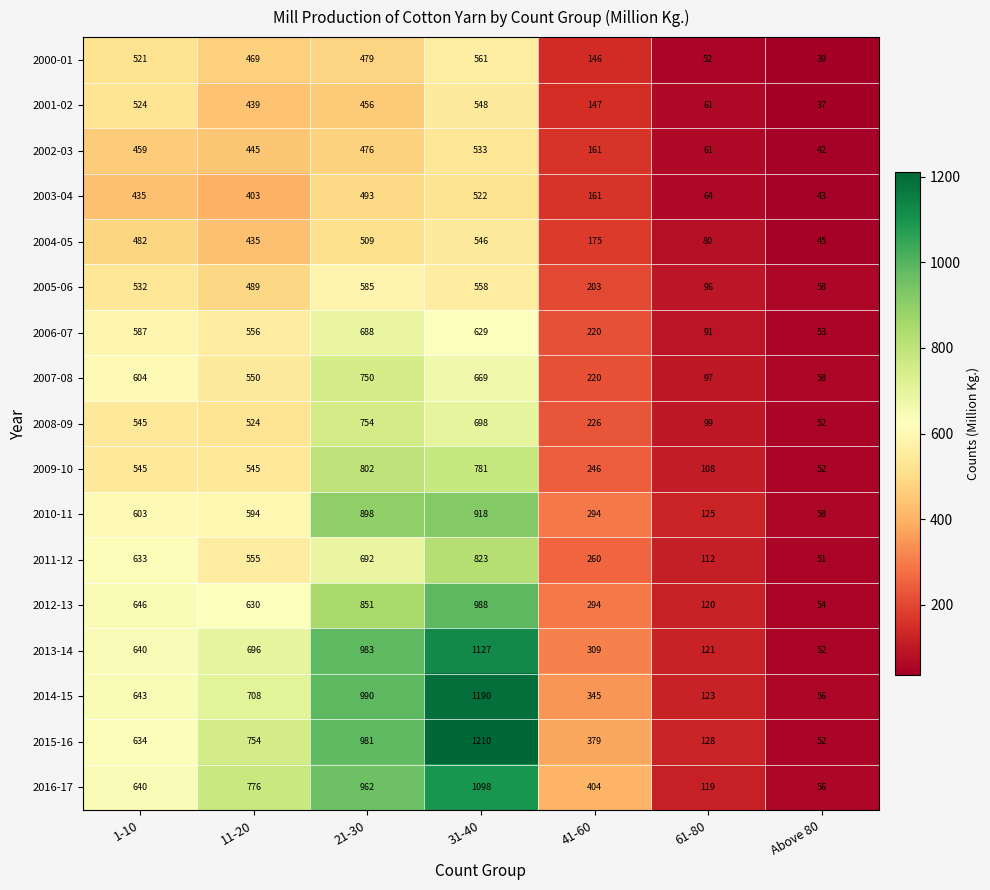

Which series has the largest total across all categories?

2015-16